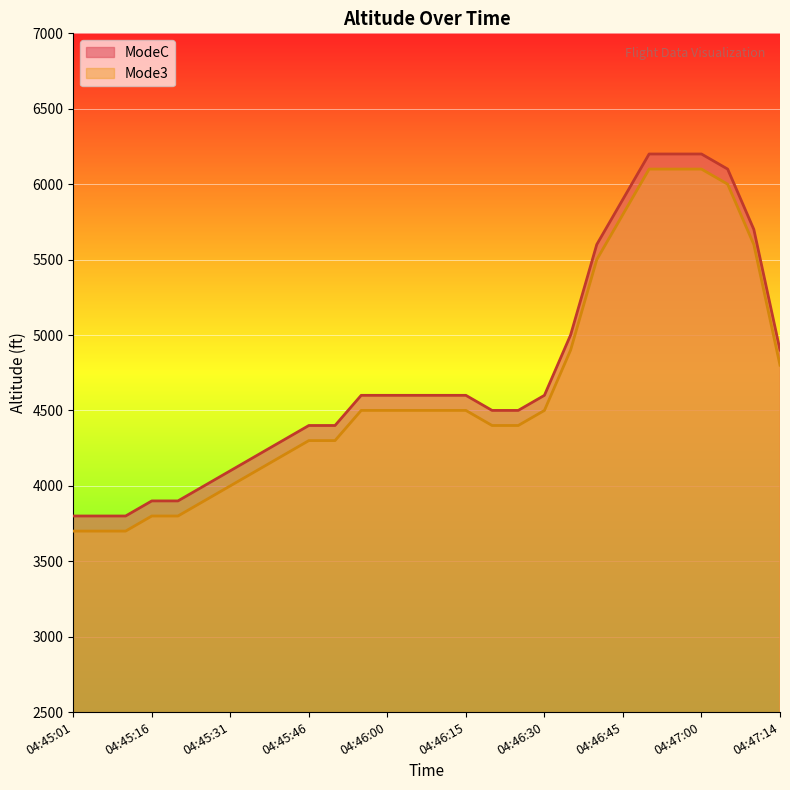

True or false: ModeC and Mode3 intersect in this chart.

False